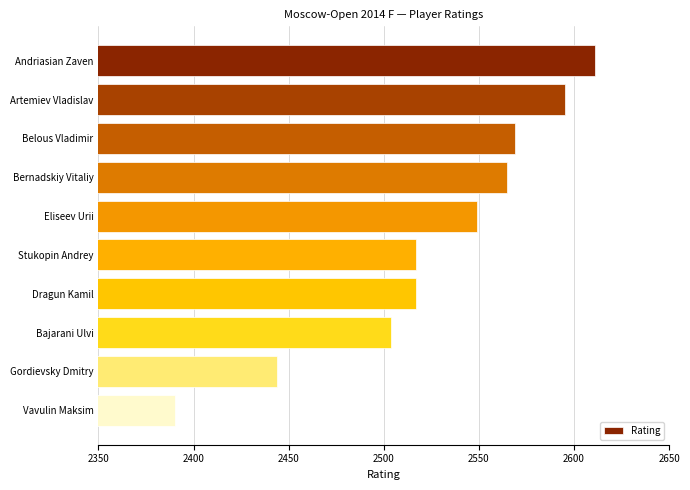

Which has a higher value, Dragun Kamil or Bernadskiy Vitaliy?

Bernadskiy Vitaliy